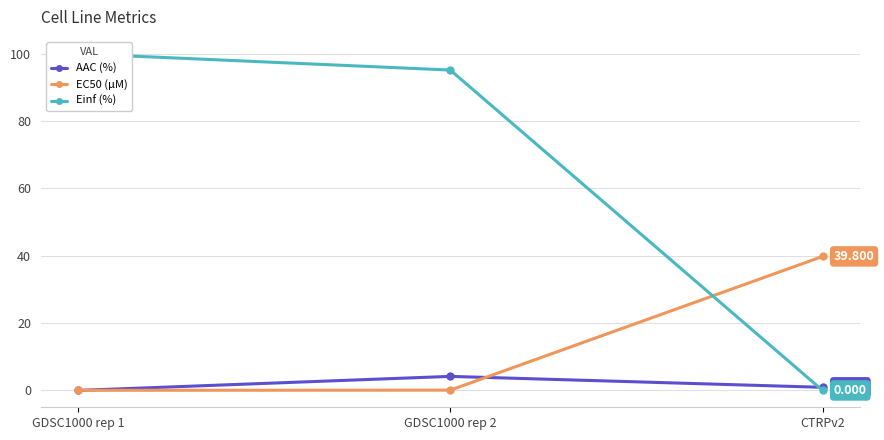

Which has a higher value, CTRPv2 or GDSC1000 rep 2?

GDSC1000 rep 2